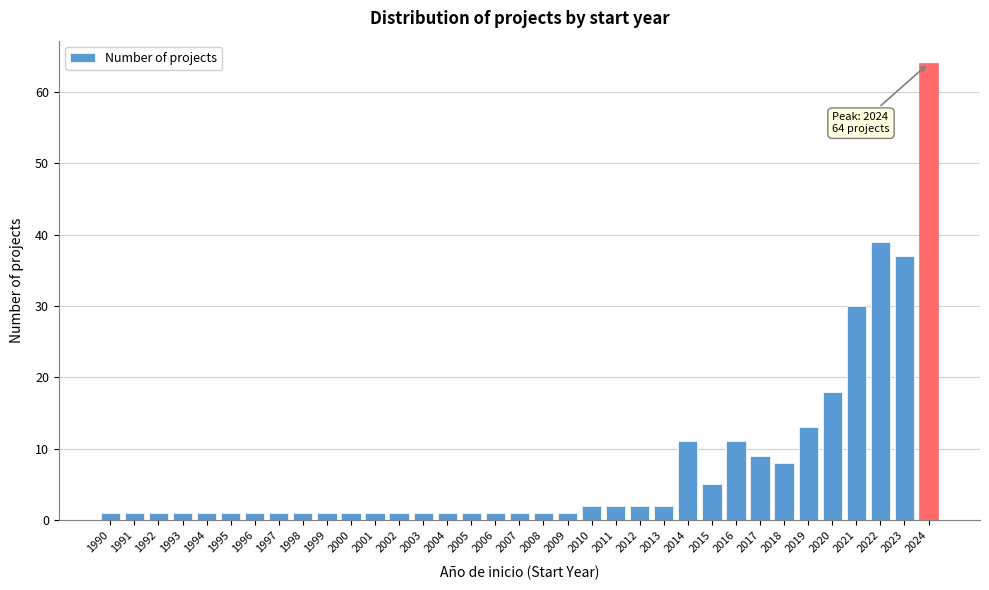

At which label is the value closest to 32?

2021